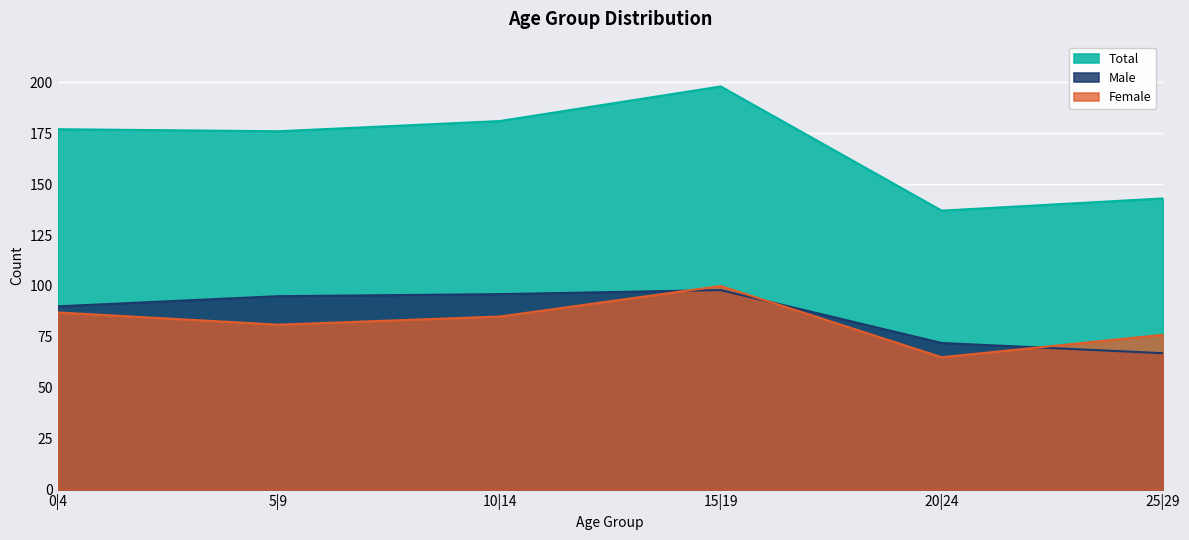

Reading right to left, list all the values displayed in this chart.

Total: 143	137	198	181	176	177
Male: 67	72	98	96	95	90
Female: 76	65	100	85	81	87